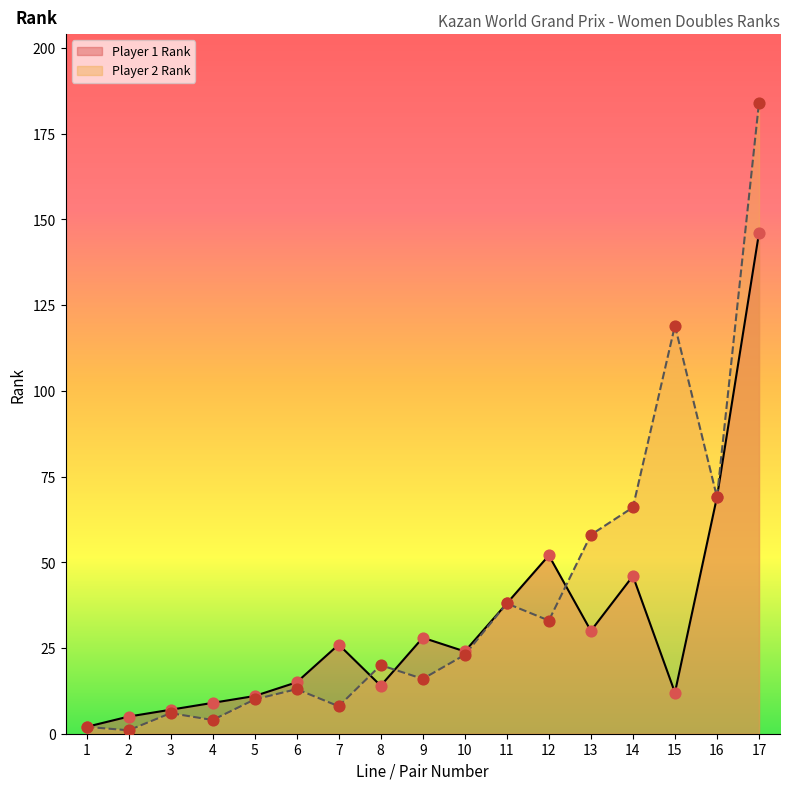

What is the total value across all series at 13?

88